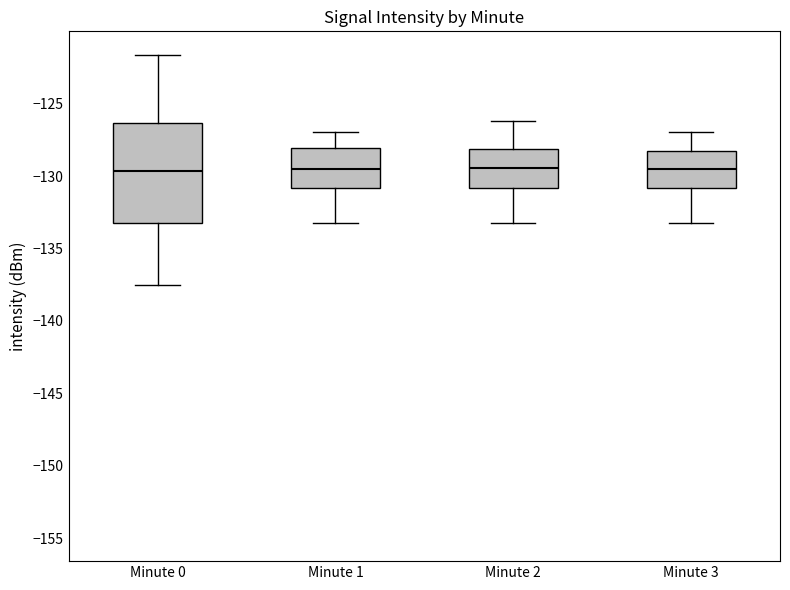

Where does the median line of the box for Minute 3 sit on the y-axis? The values are not printed on the chart, so give them approximately, as read against the axis.

-129.5